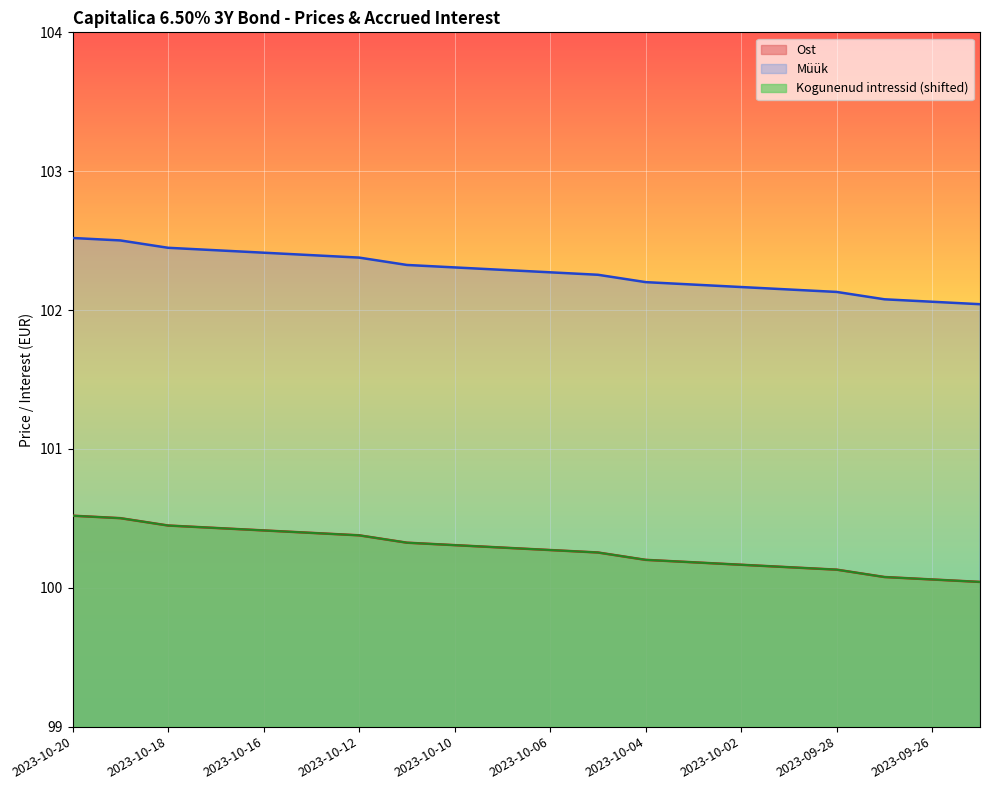

What are all the series names shown in the legend?

Ost, Müük, Kogunenud intressid